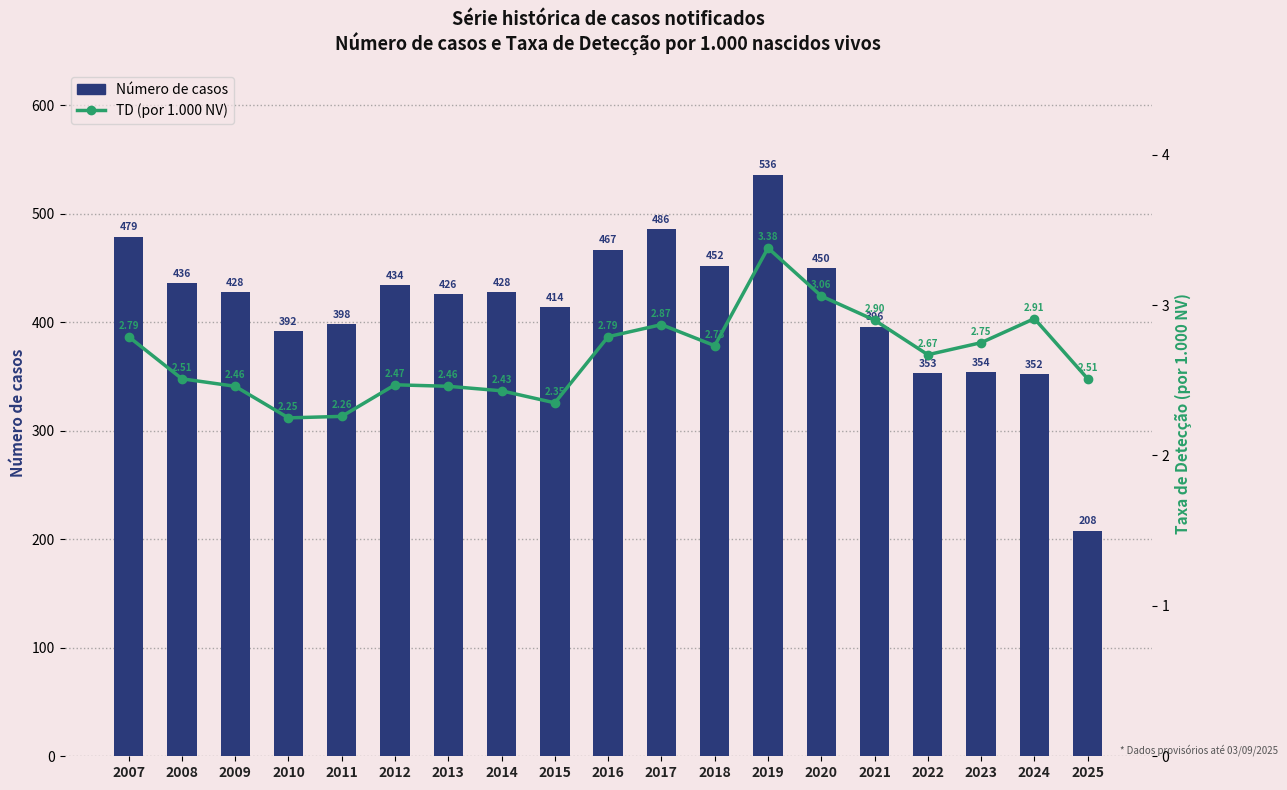

Reading left to right, list all the values displayed in this chart.

Número de casos: 479.0	436.0	428.0	392.0	398.0	434.0	426.0	428.0	414.0	467.0	486.0	452.0	536.0	450.0	396.0	353.0	354.0	352.0	208.0
TD (por 1.000 NV): 2.8	2.5	2.5	2.2	2.3	2.5	2.5	2.4	2.4	2.8	2.9	2.7	3.4	3.1	2.9	2.7	2.8	2.9	2.5